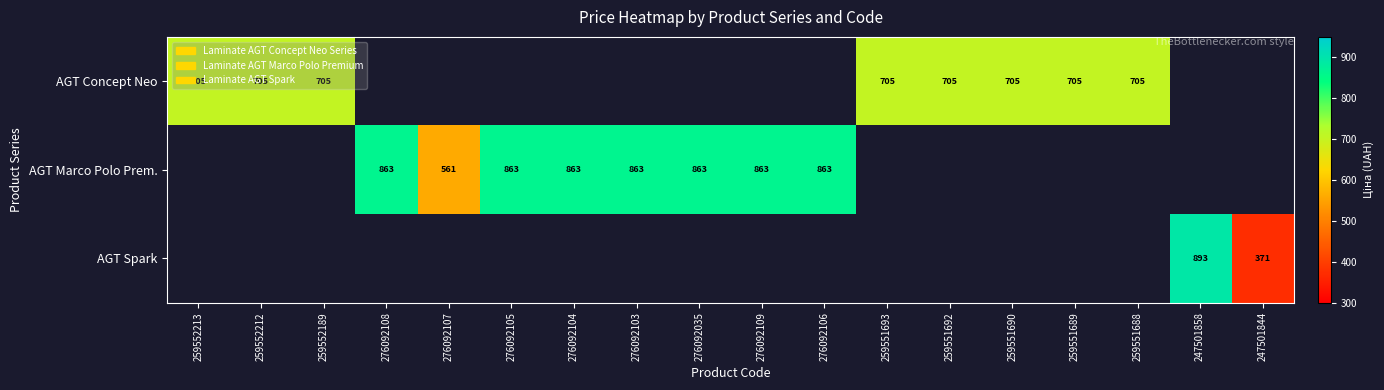

At which label is AGT Concept Neo closest to 705?

259552213